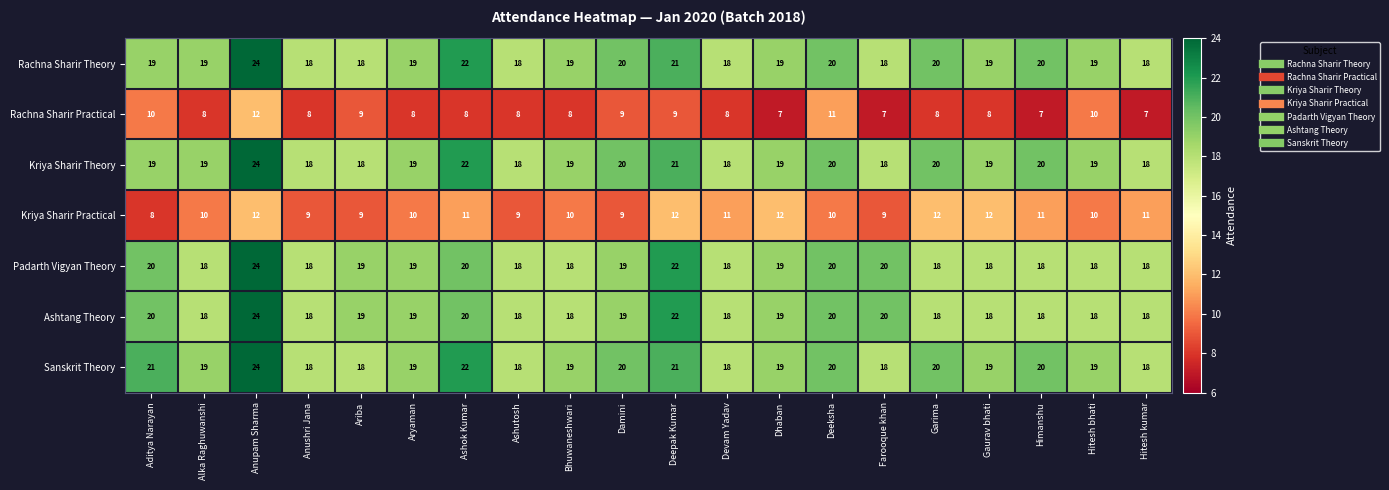

What is the minimum value shown in the chart?

7